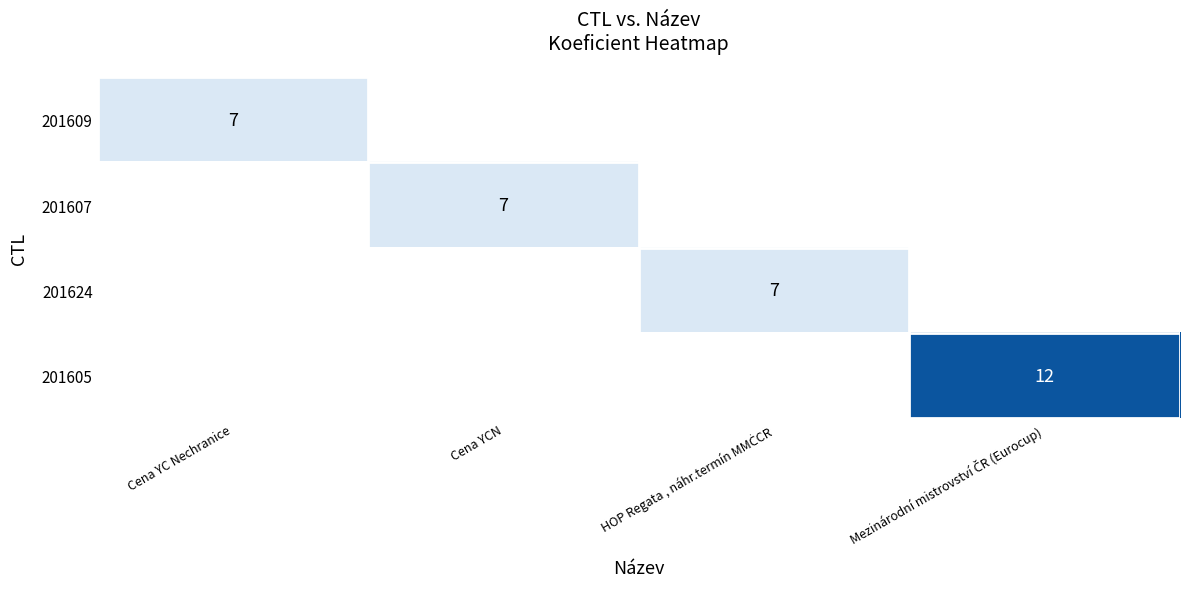

At which category does the chart reach its minimum across all series?

Cena YCN